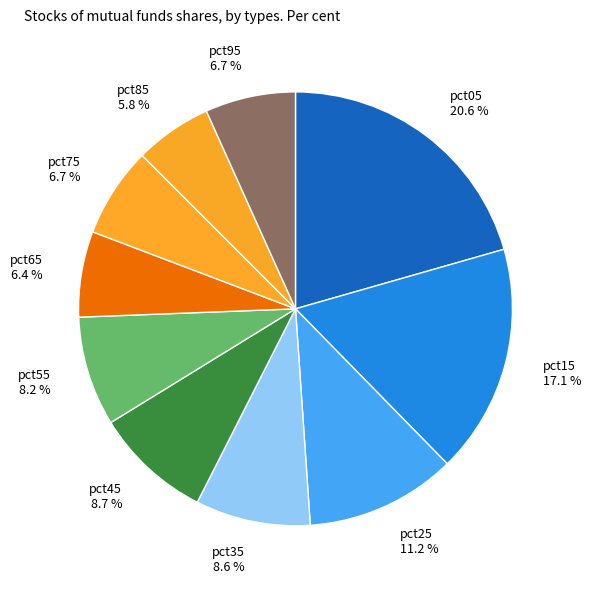

Between pct55 and pct85, which is larger?

pct55